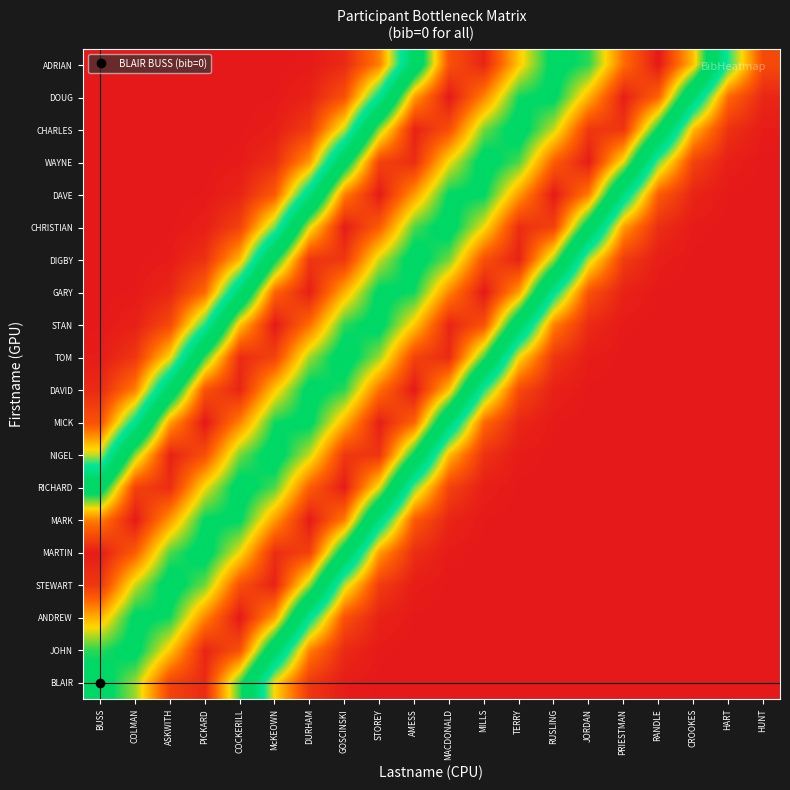

What is the greatest value displayed?

0.8